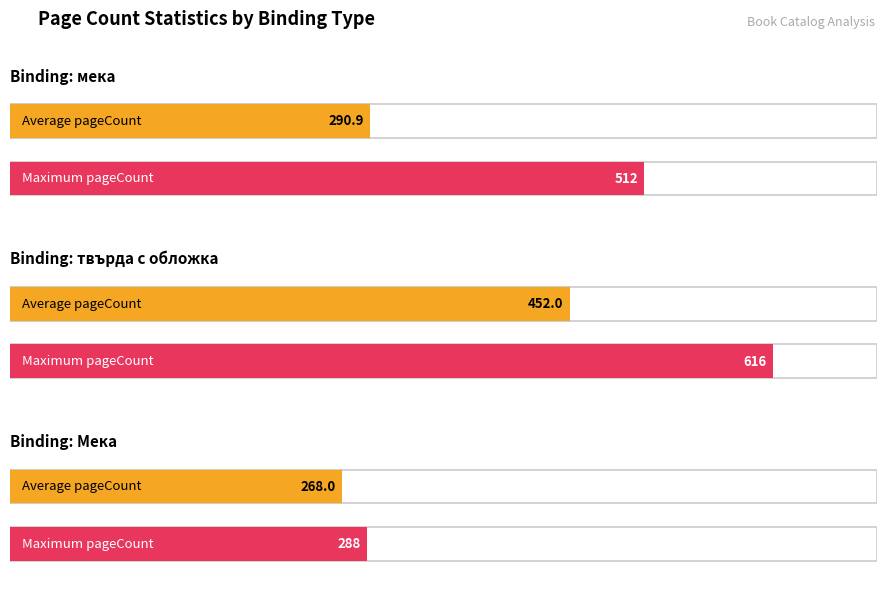

At which label does Average pageCount reach its minimum?

Мека